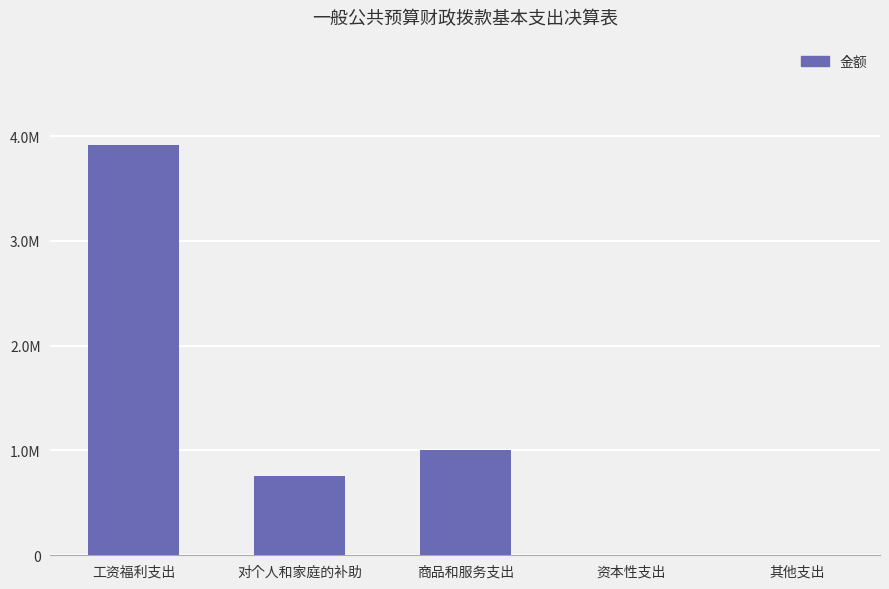

List the labels in order of value, largest first.

工资福利支出, 商品和服务支出, 对个人和家庭的补助, 资本性支出, 其他支出